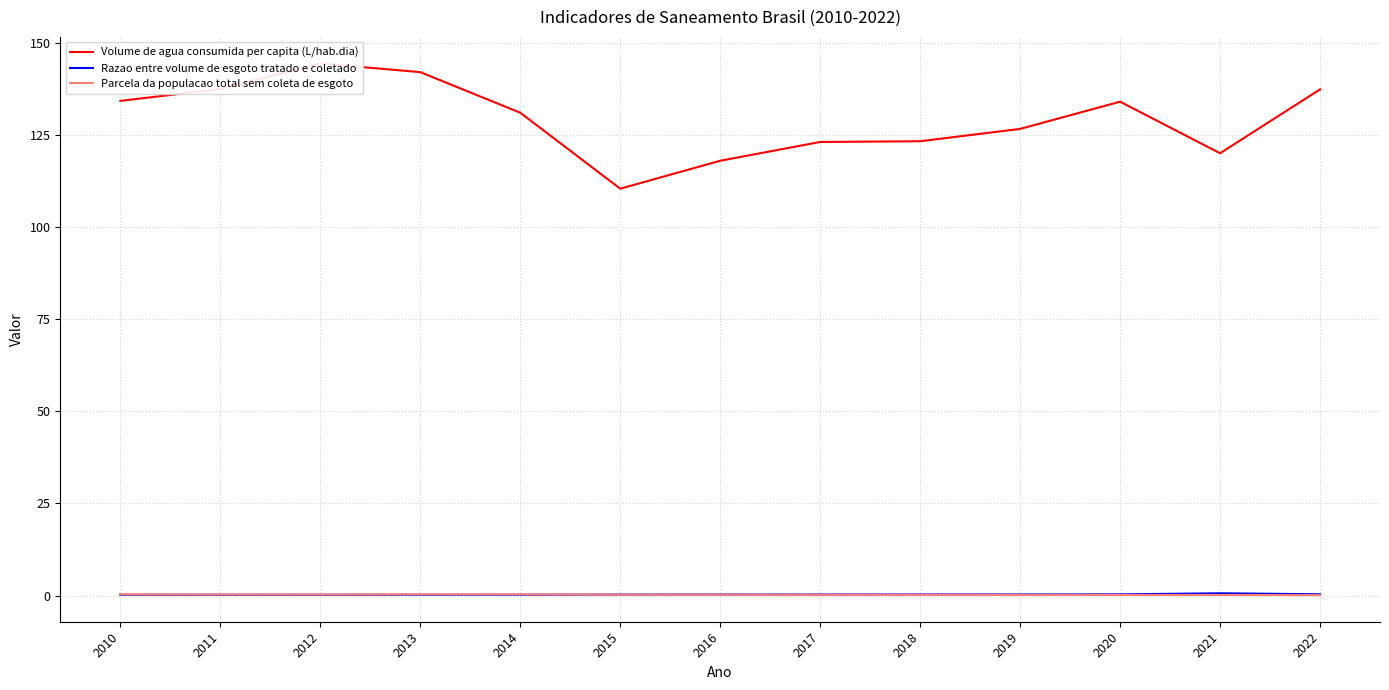

At how many categories does at least one series exceed 81?

13